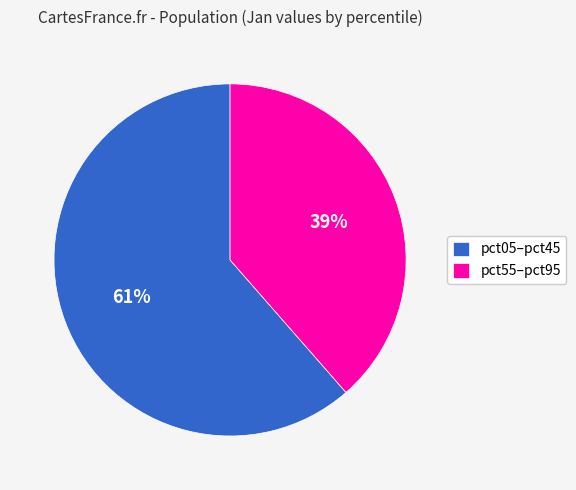

The pct05–pct45 slice represents 61% of the pie. True or false?

True